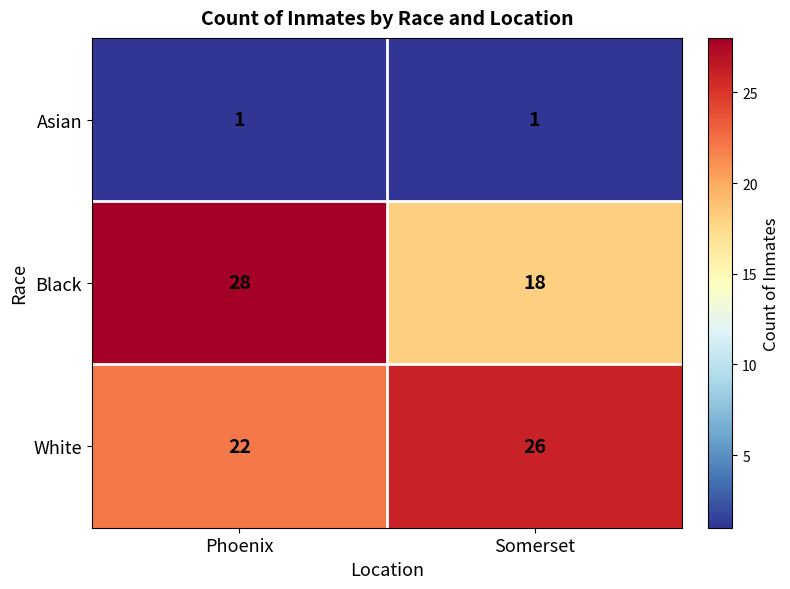

Rank the series by their maximum value, from highest to lowest.

Black, White, Asian